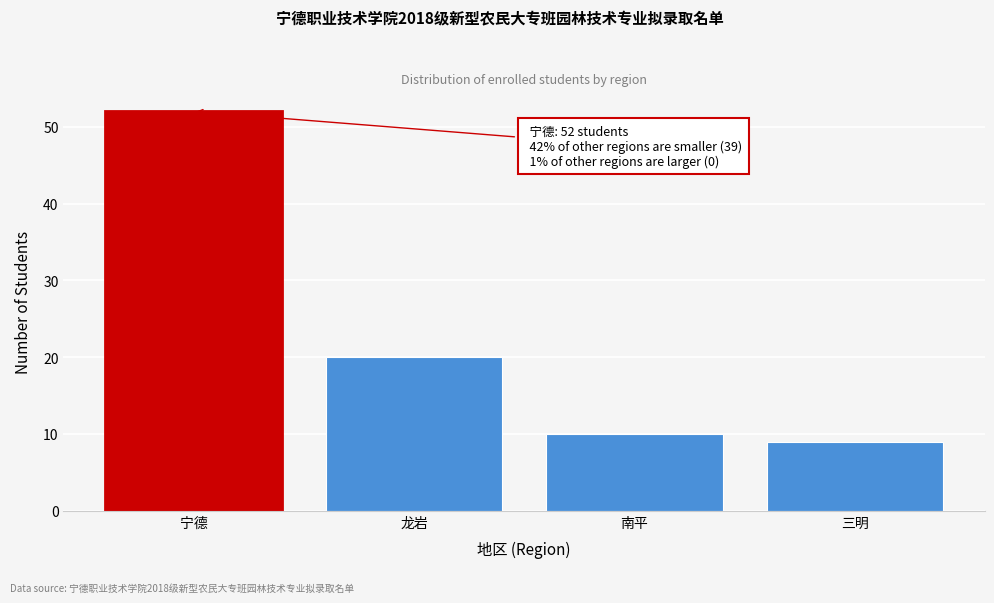

Reading left to right, what are all the values shown in this chart?

52	20	10	9